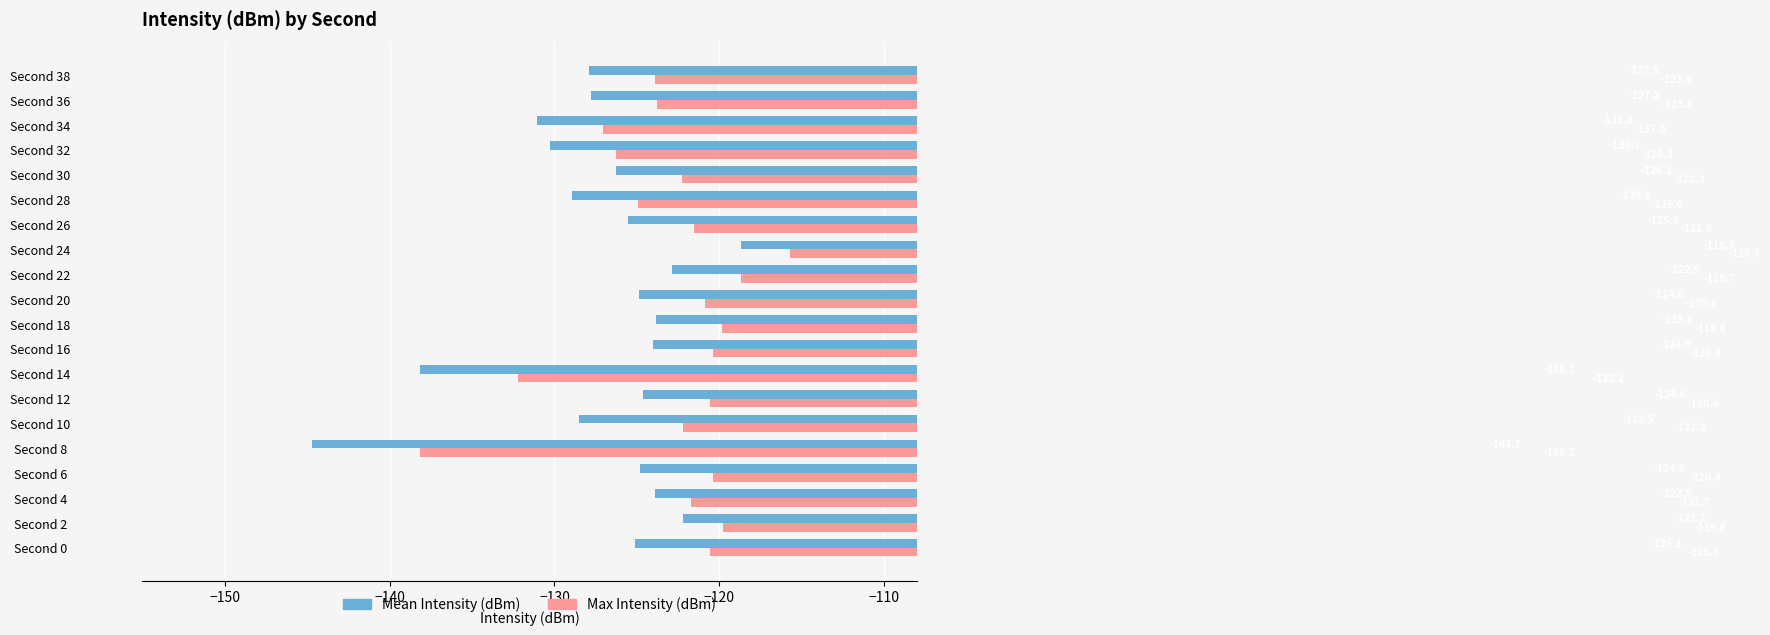

At which category is the sum across all series the highest?

Second 24